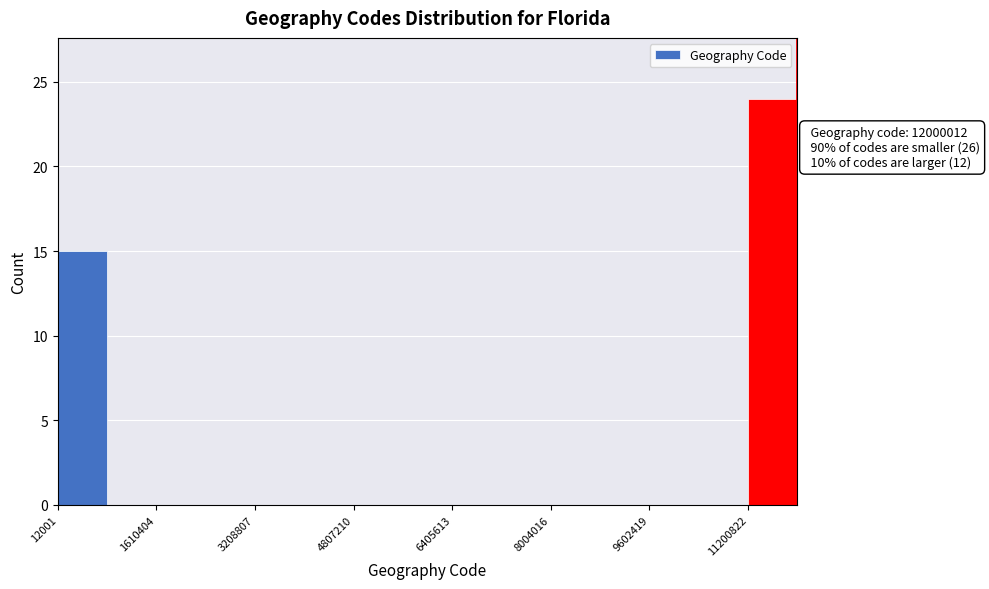

Read against the x-axis, roughly where is the centre of the tallest bar?

11600000